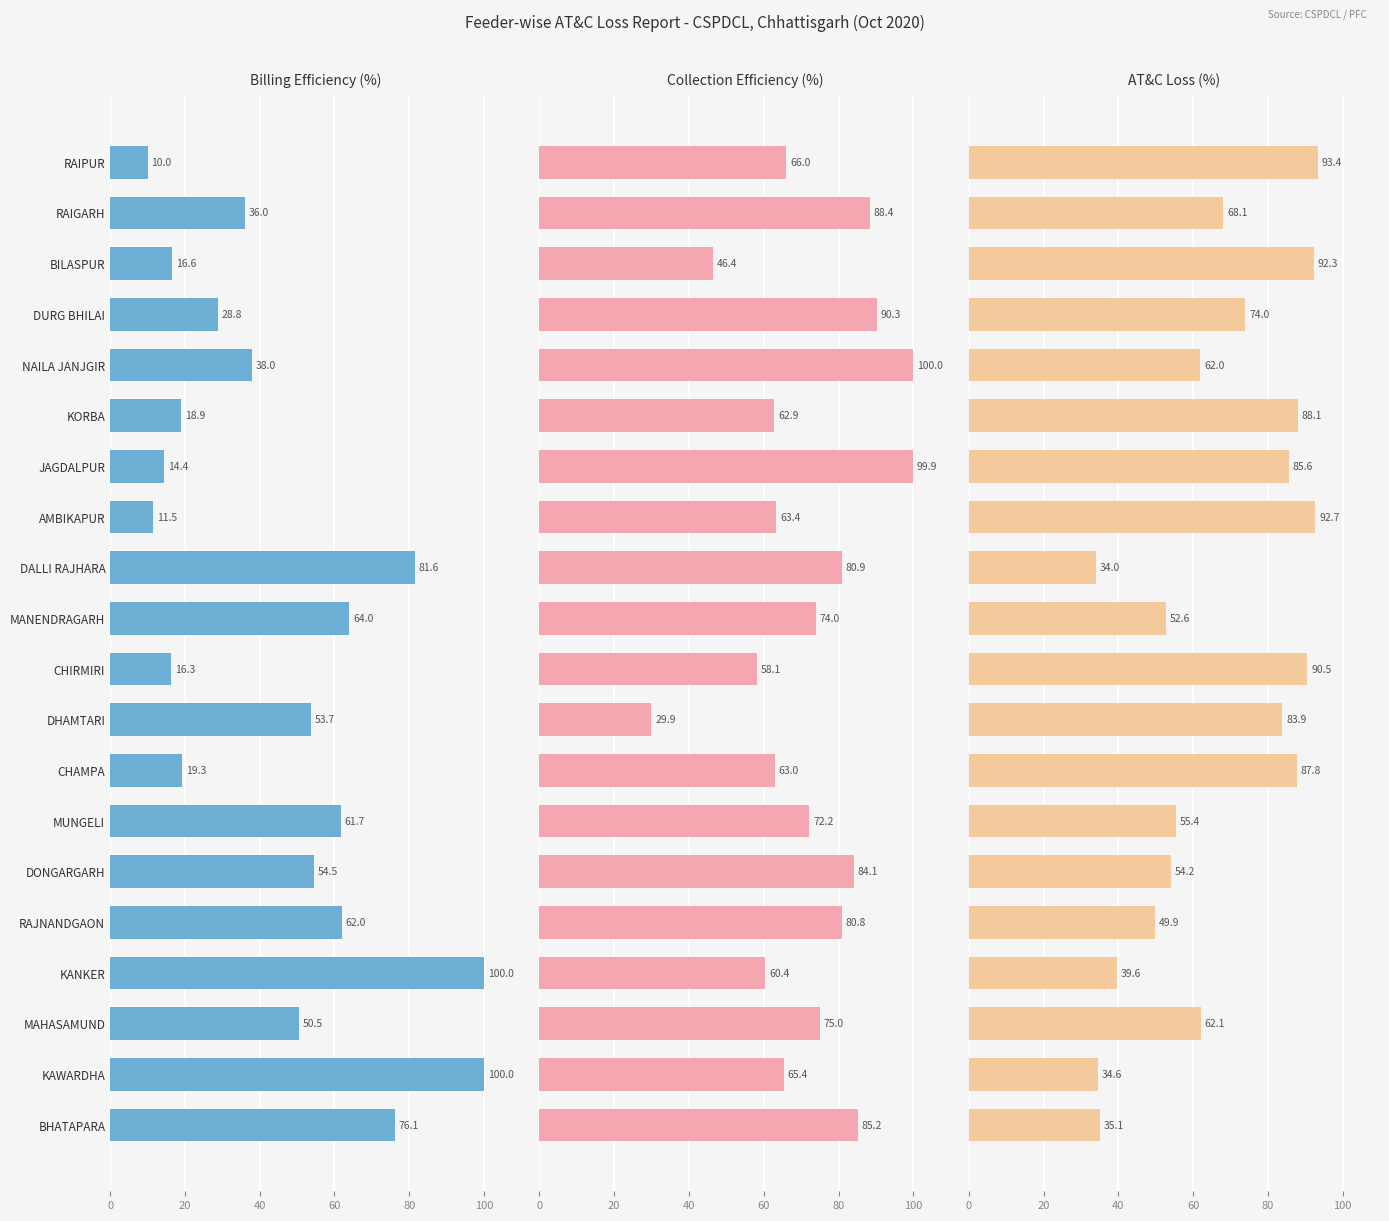

At how many categories does at least one series exceed 64?

20